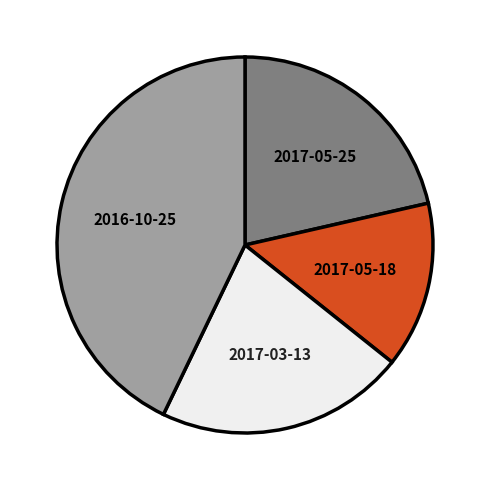

Which slice is the smallest?

2017-05-18